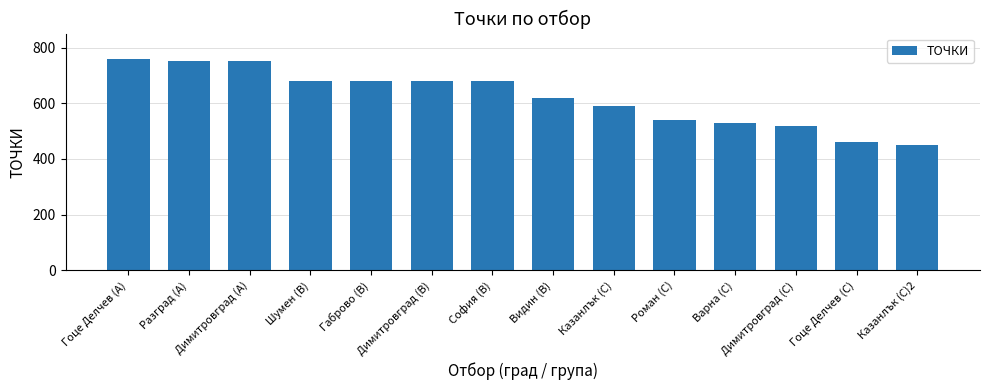

What is the minimum value shown in the chart?

450